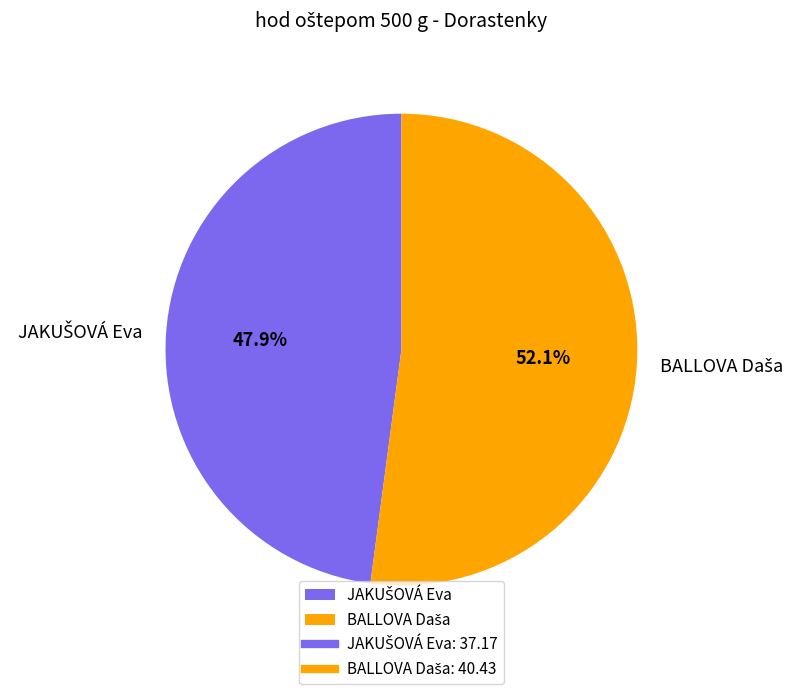

Does any single category account for the majority?

Yes